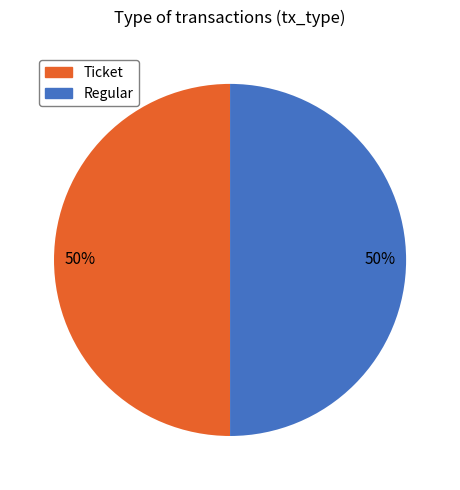

How many slices are in this pie chart?

2